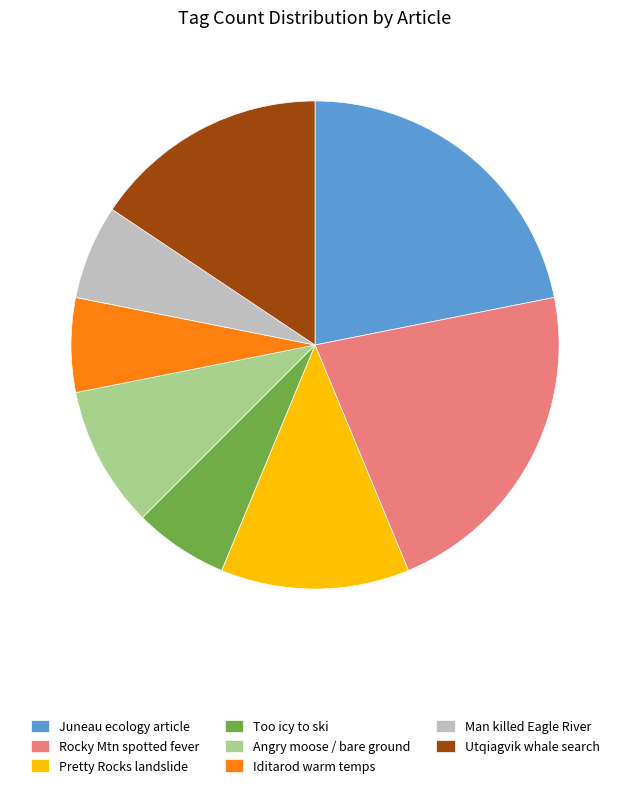

Is there any slice that represents more than half of the pie?

No